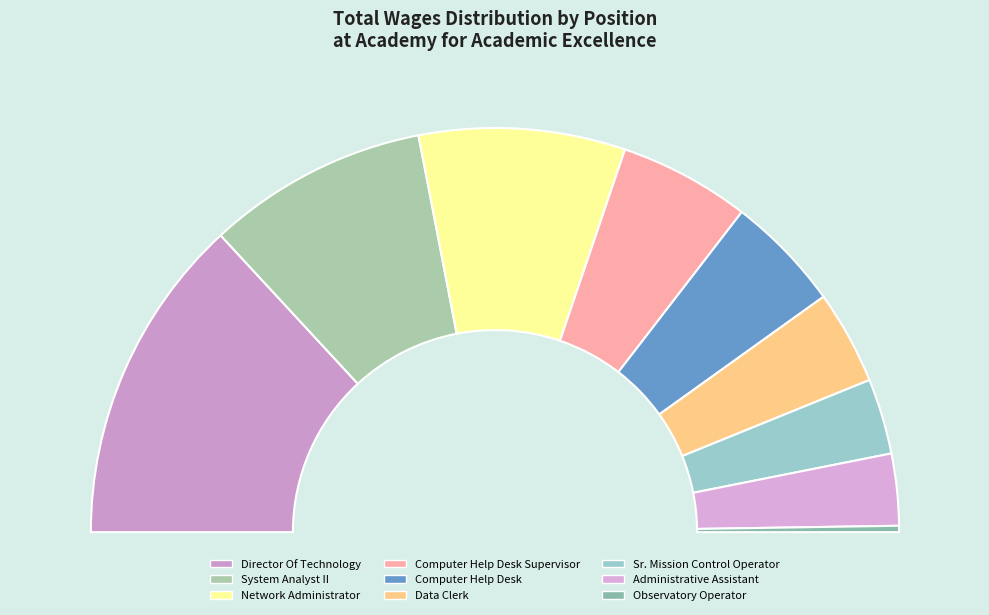

What is the change in value from Computer Help Desk to Observatory Operator?

-38436